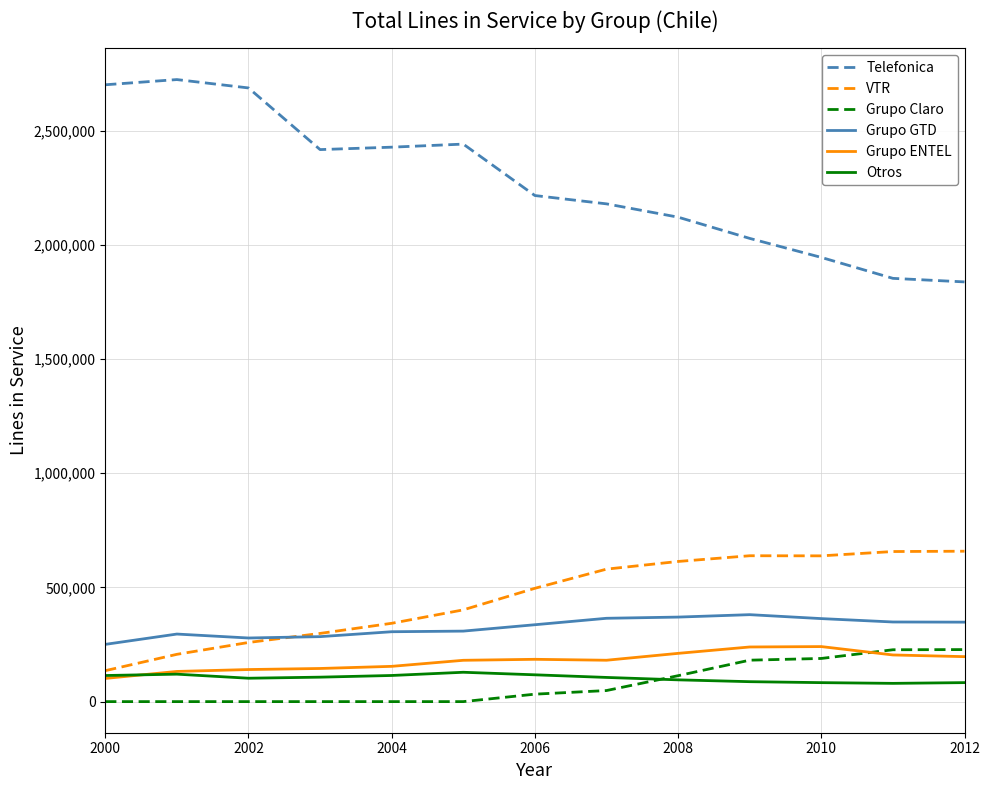

Which series has the widest spread of values?

Telefonica